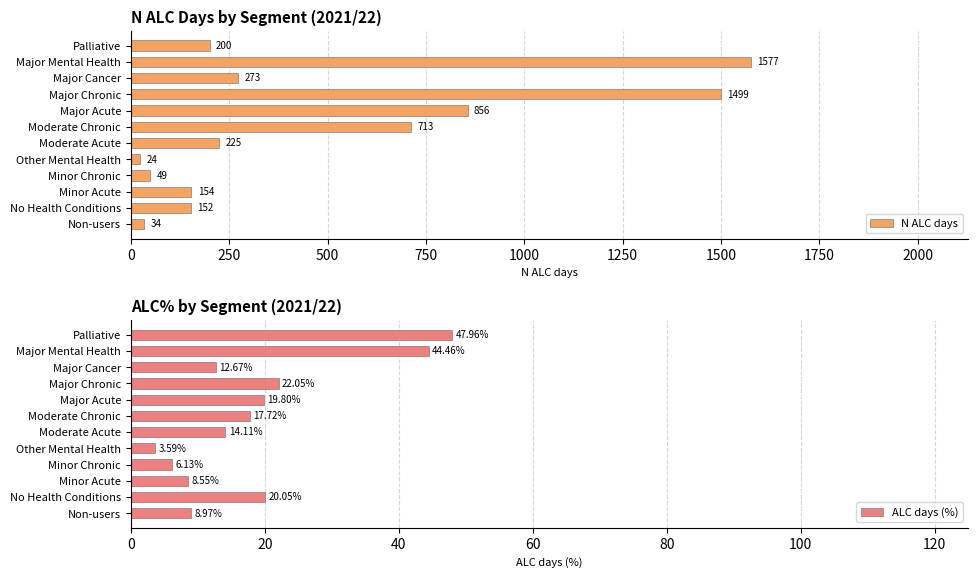

What is the lowest value of the N ALC days series?

24